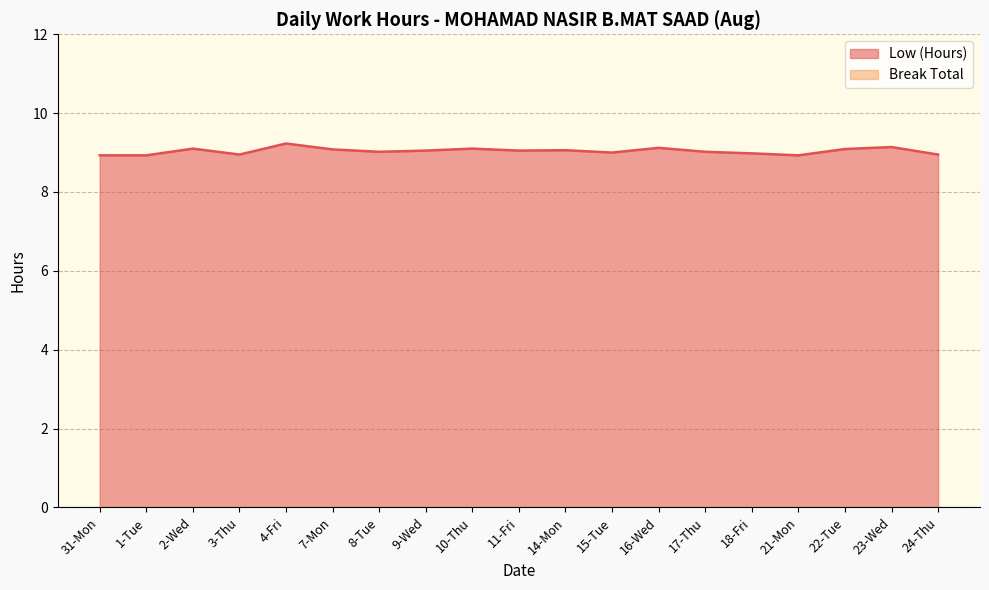

Reading left to right, extract all data points from this chart.

8.9	8.9	9.1	8.9	9.2	9.1	9.0	9.1	9.1	9.1	9.1	9.0	9.1	9.0	9.0	8.9	9.1	9.1	8.9